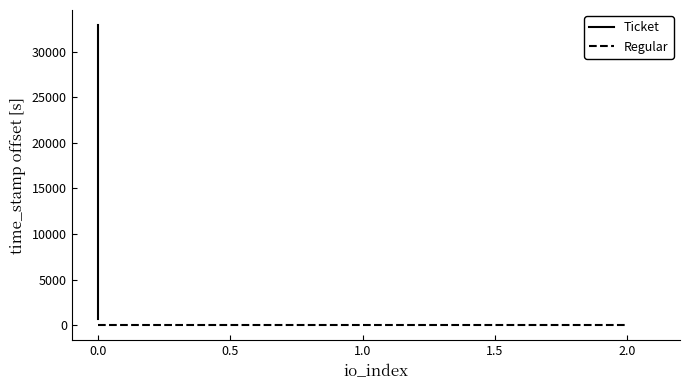

Reading right to left, extract all data points from this chart.

Ticket: 32915	32915	678
Regular: 0	0	0